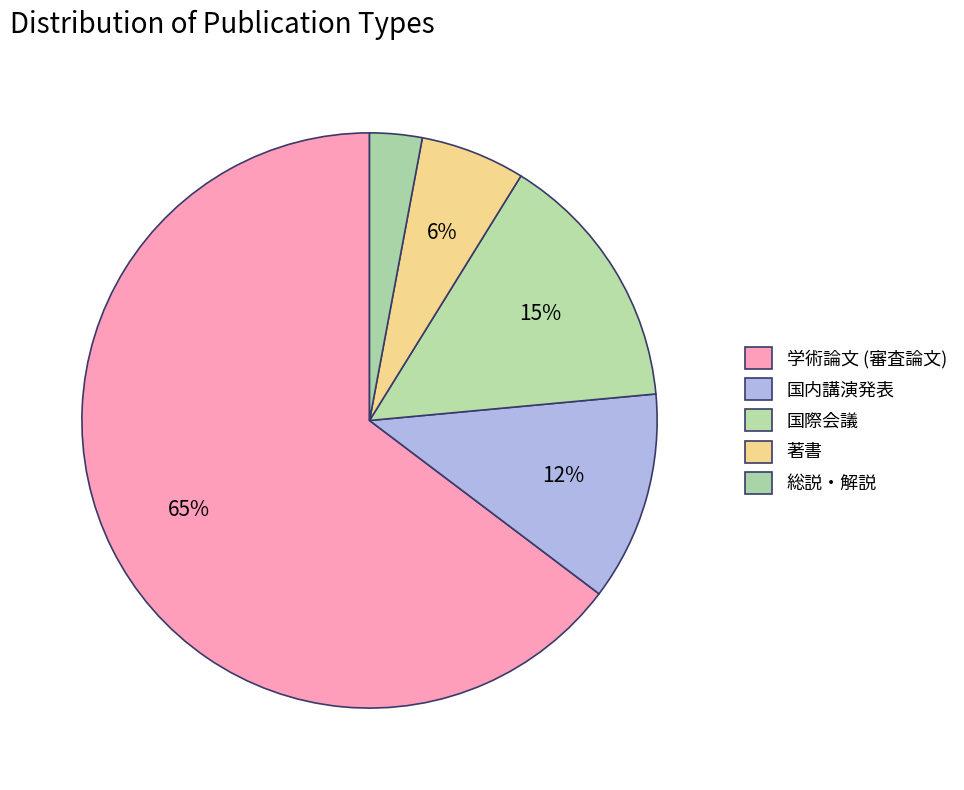

To the nearest percent, what percentage of the pie is 国際会議?

15%